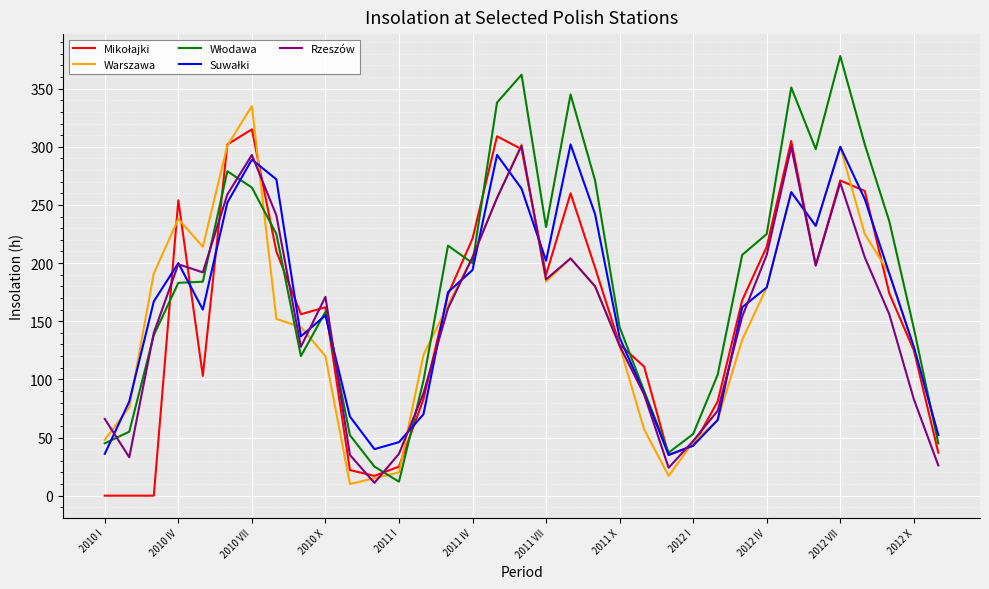

What is the minimum value for Rzeszów?

11